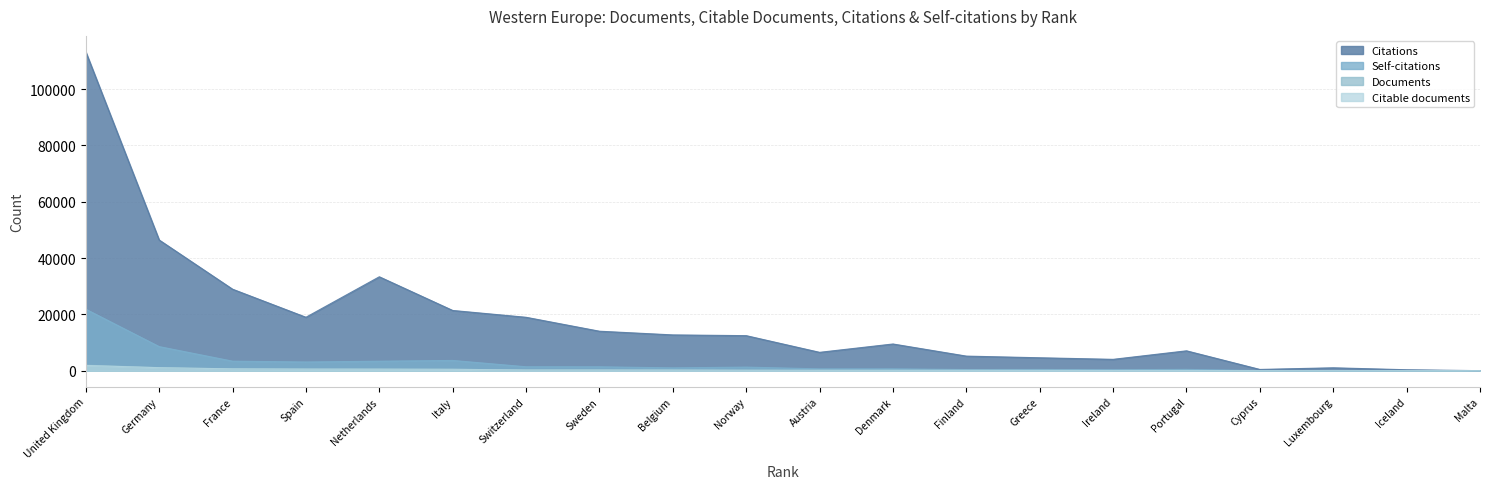

What is the total value across all series at Portugal?

7765